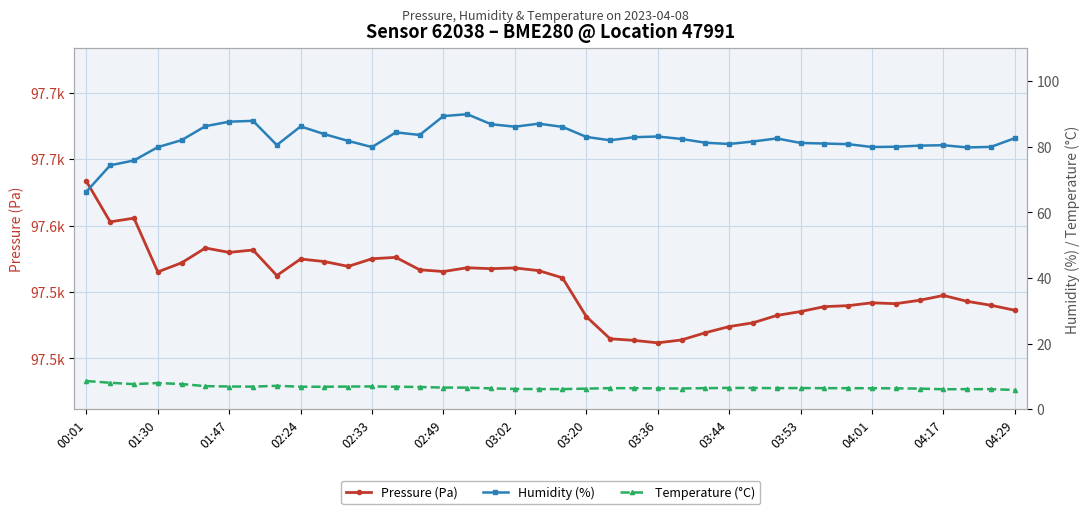

What is the difference between the maximum and second lowest values in the Humidity (%) series?

15.6